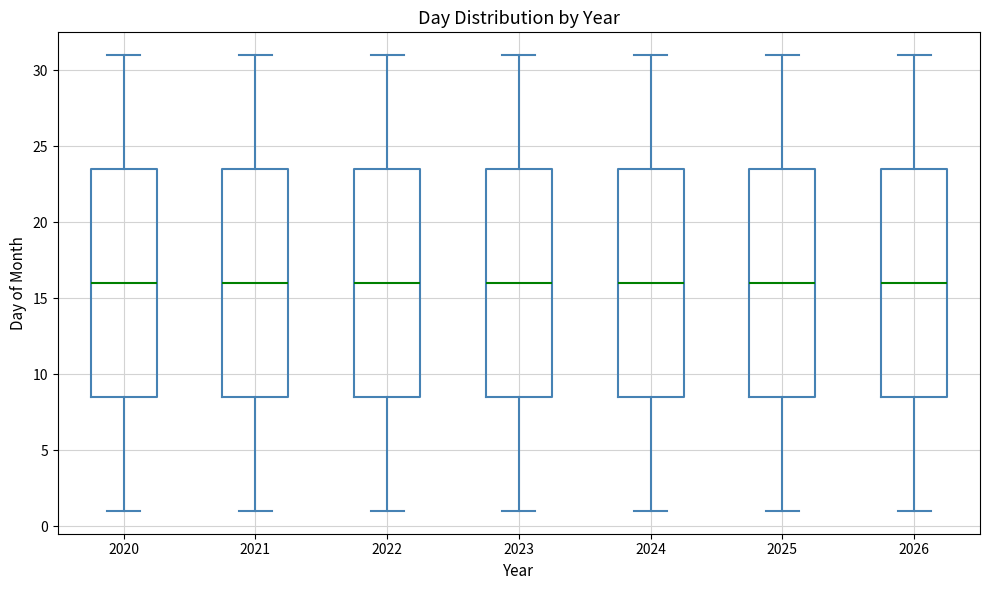

Where does the lower whisker of the box at x = 2021 end on the y-axis? The values are not printed on the chart, so give them approximately, as read against the axis.

1.0